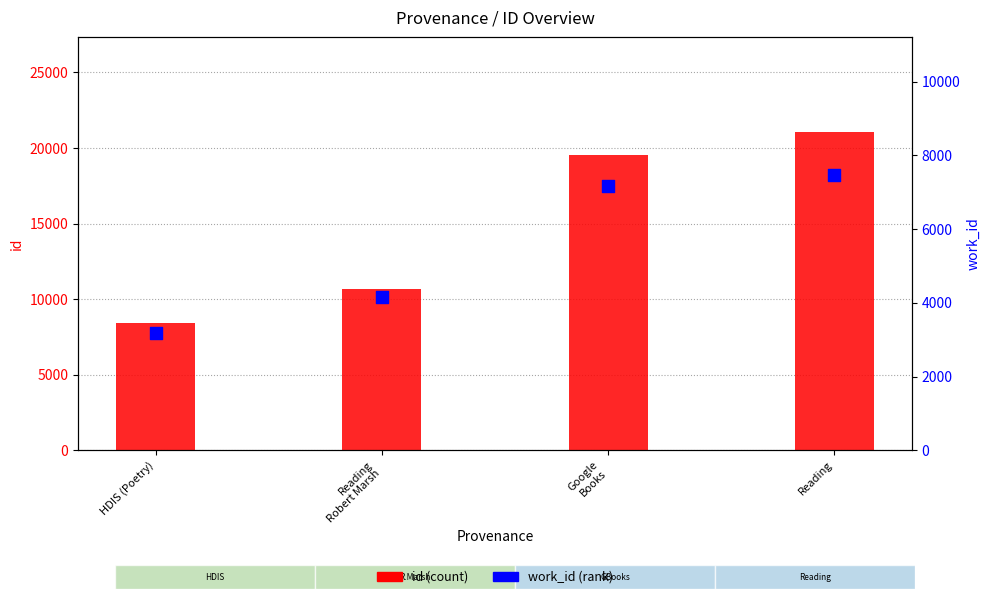

What are all the series names shown in the legend?

id, work_id